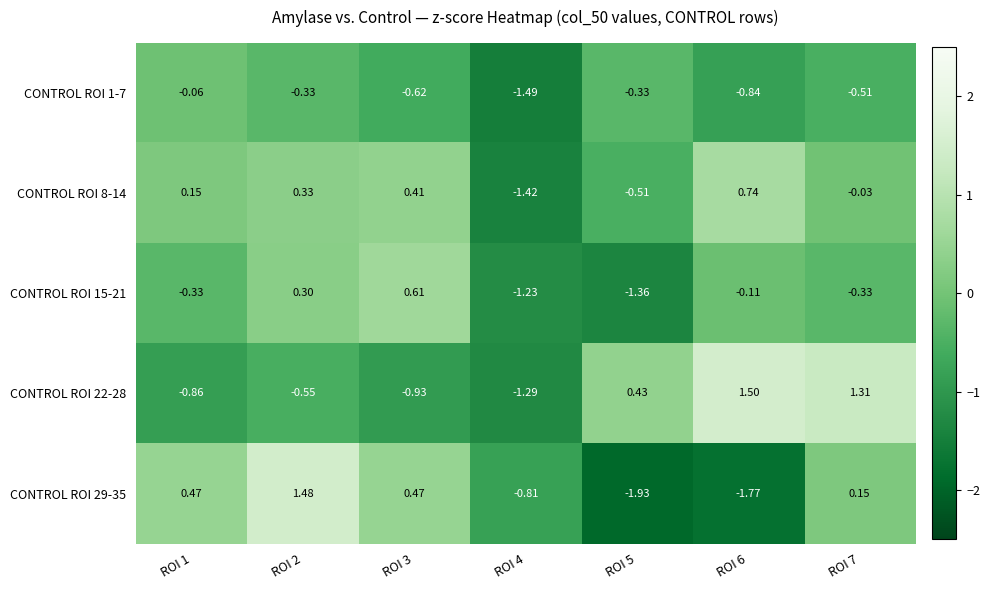

Which series changed the most between ROI 2 and ROI 3?

CONTROL ROI 29-35